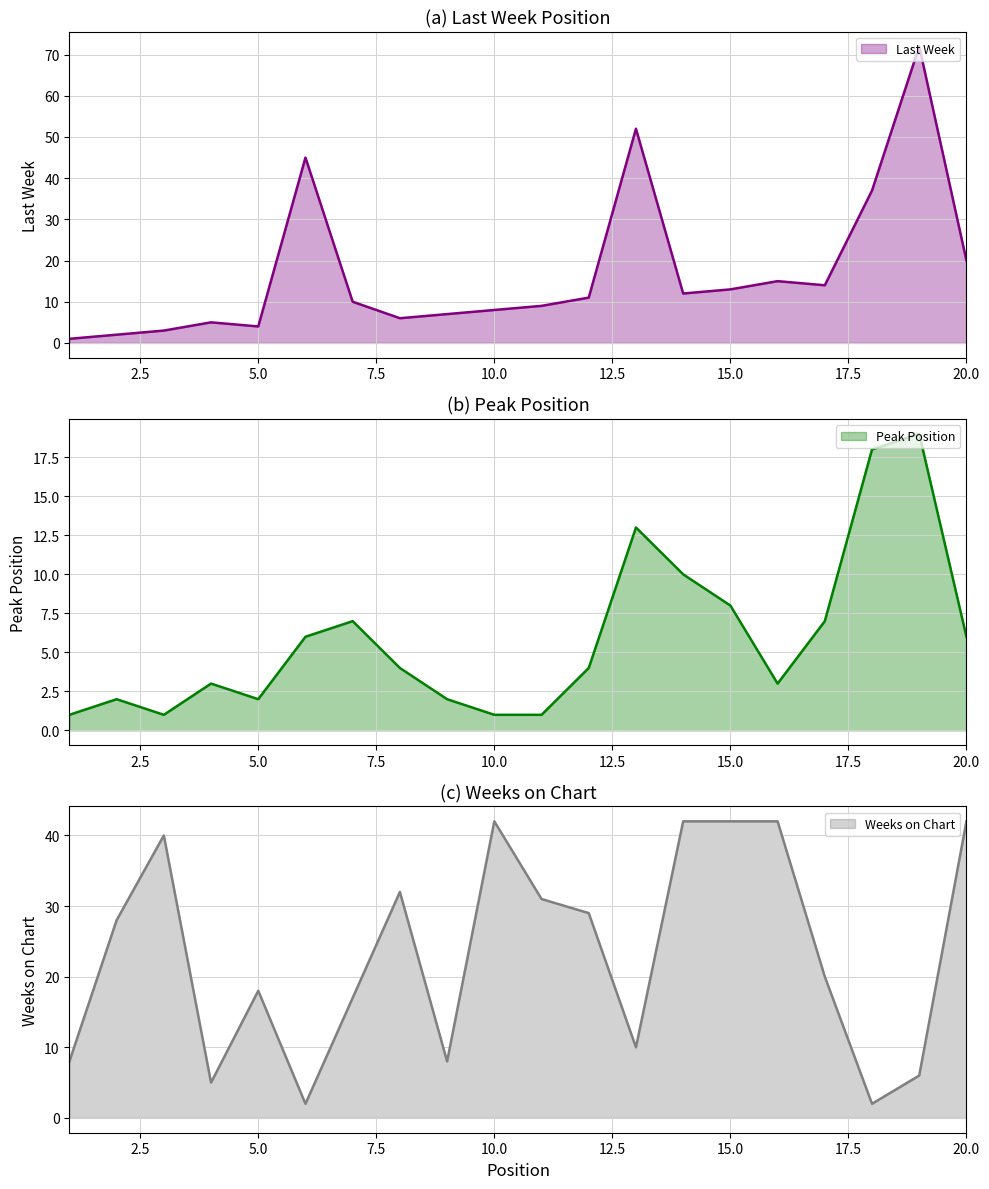

Reading left to right, extract all data points from this chart.

Last Week: 1	2	3	5	4	45	10	6	7	8	9	11	52	12	13	15	14	37	72	20
Peak Position: 1	2	1	3	2	6	7	4	2	1	1	4	13	10	8	3	7	18	19	6
Weeks on Chart: 8	28	40	5	18	2	17	32	8	42	31	29	10	42	42	42	20	2	6	42